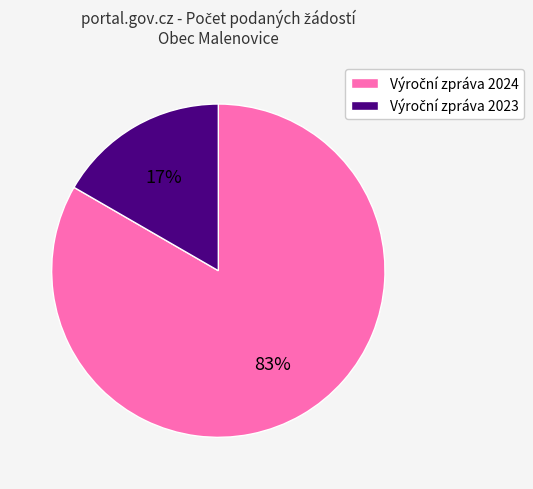

To the nearest percent, what is the average slice percentage?

50%